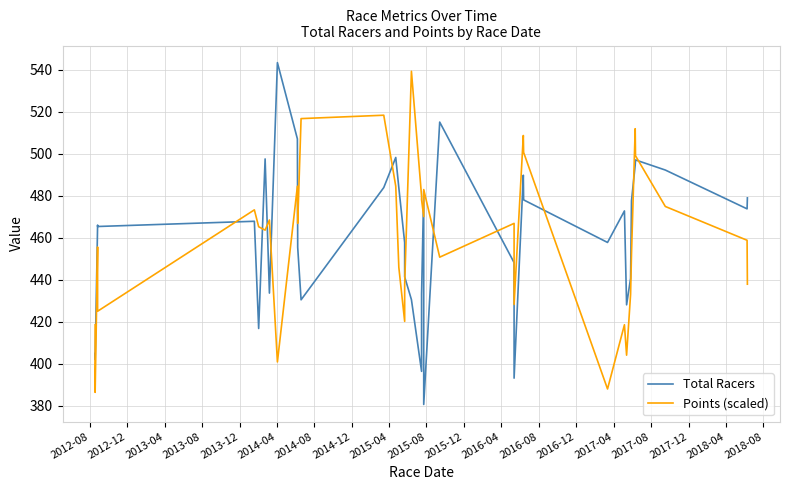

How many intersections are there between Total Racers and Points (scaled)?

15